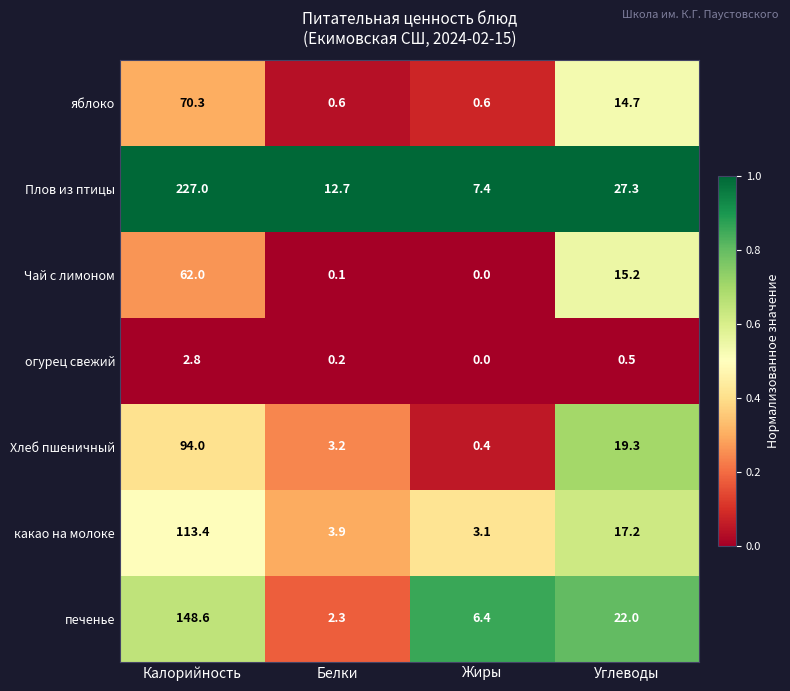

Which series has the largest range (max minus min)?

Плов из птицы